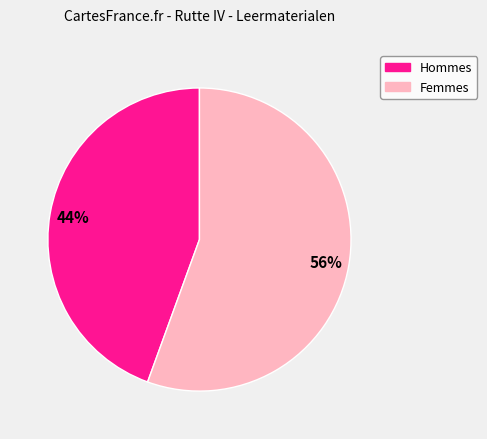

To the nearest percent, what is the average slice percentage?

50%